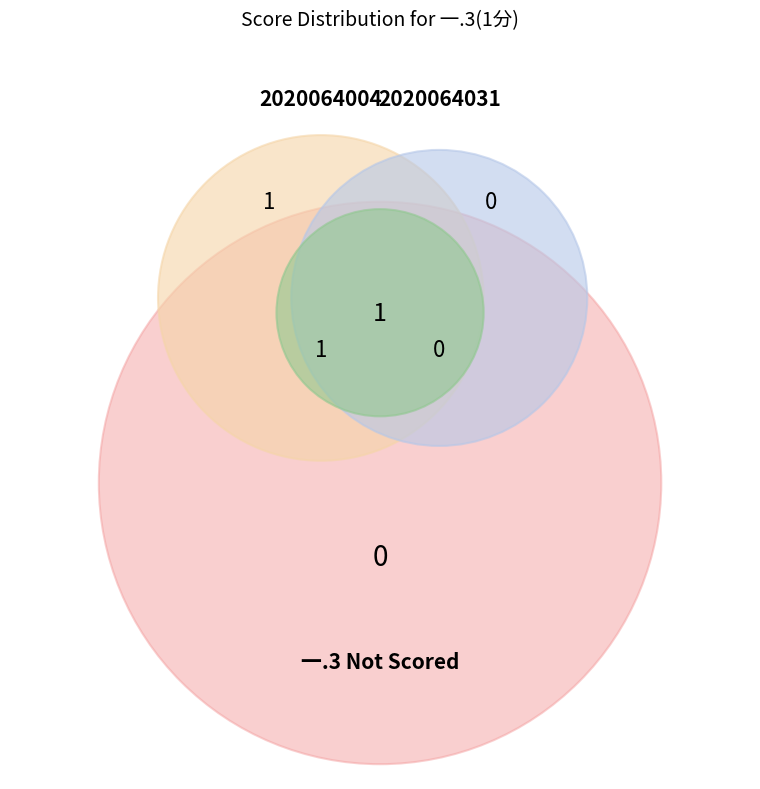

Which category accounts for the majority?

2020064004